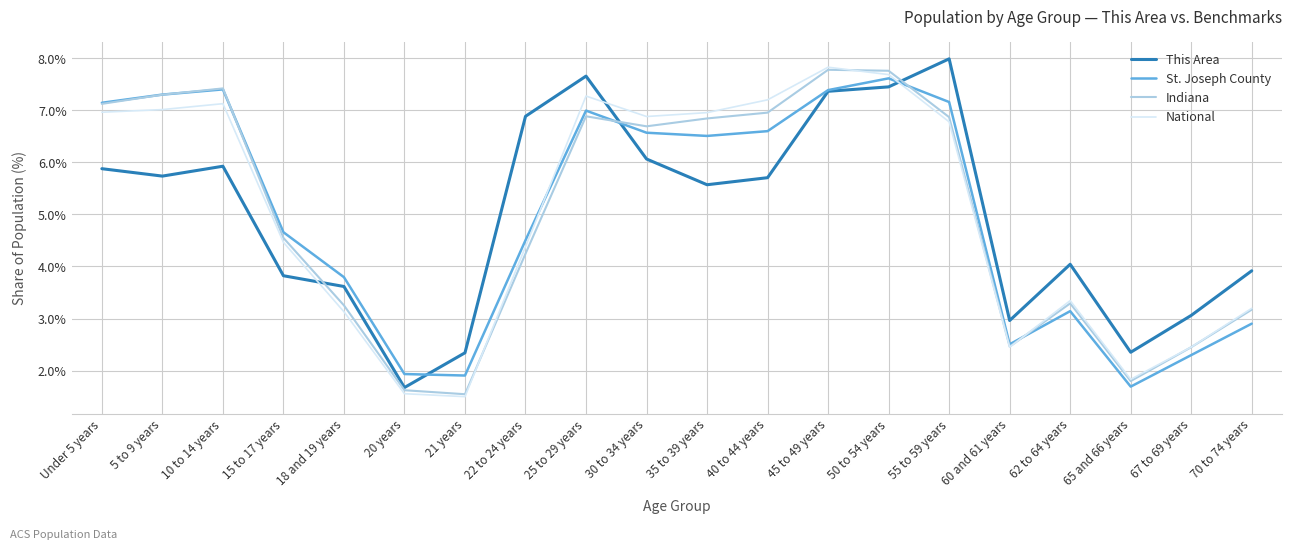

What is the difference between the maximum and second lowest values in the Indiana series?

6.2